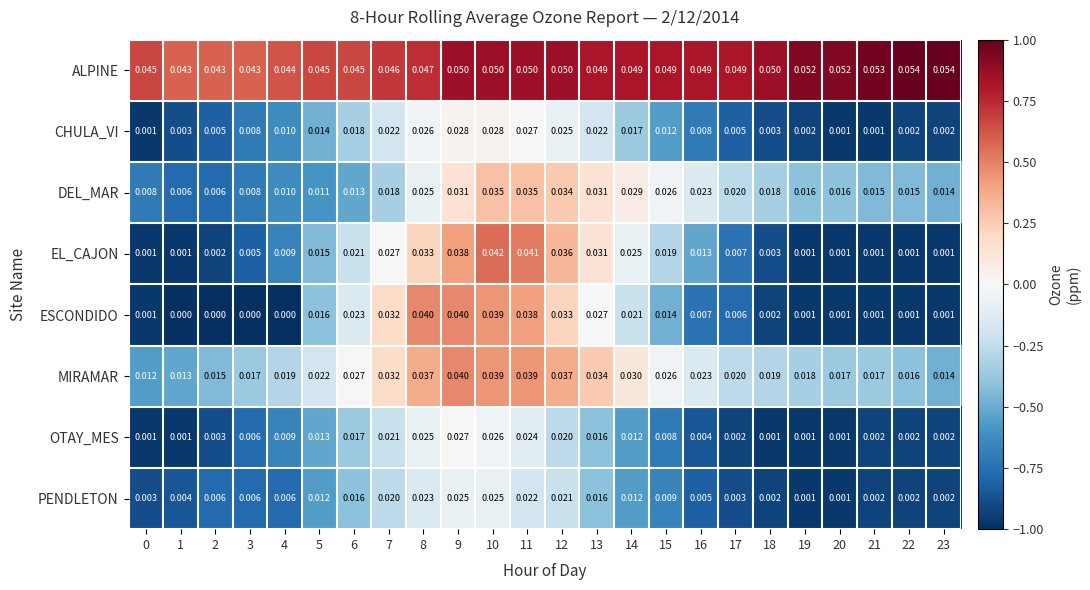

Which series has the largest total across all categories?

ALPINE